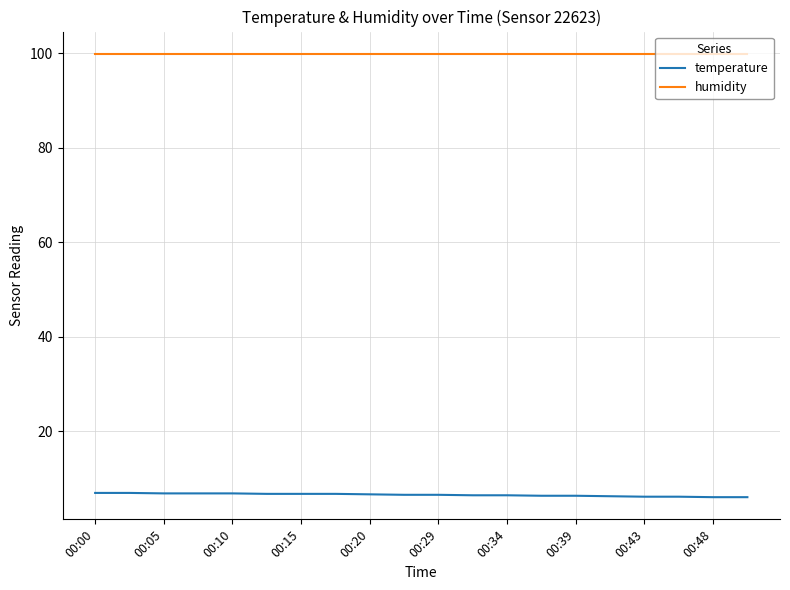

Which series has the largest total across all categories?

humidity